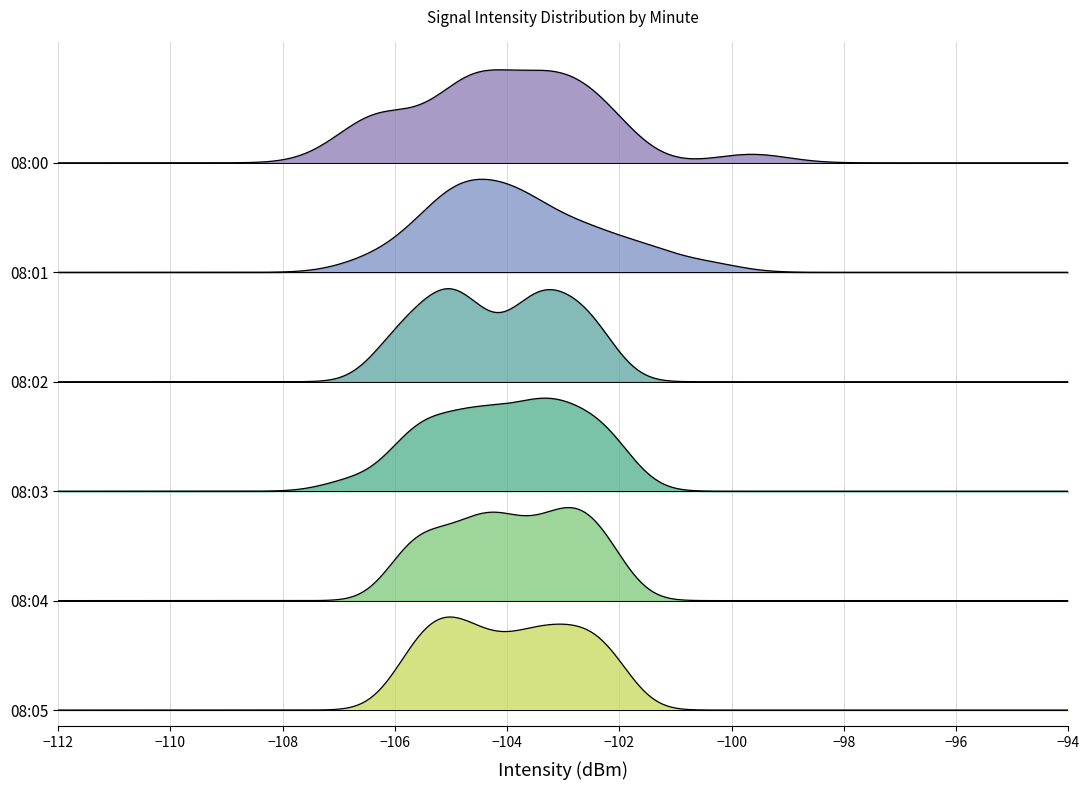

What is the difference between the maximum and second lowest values in the 08:02 series?

3.7